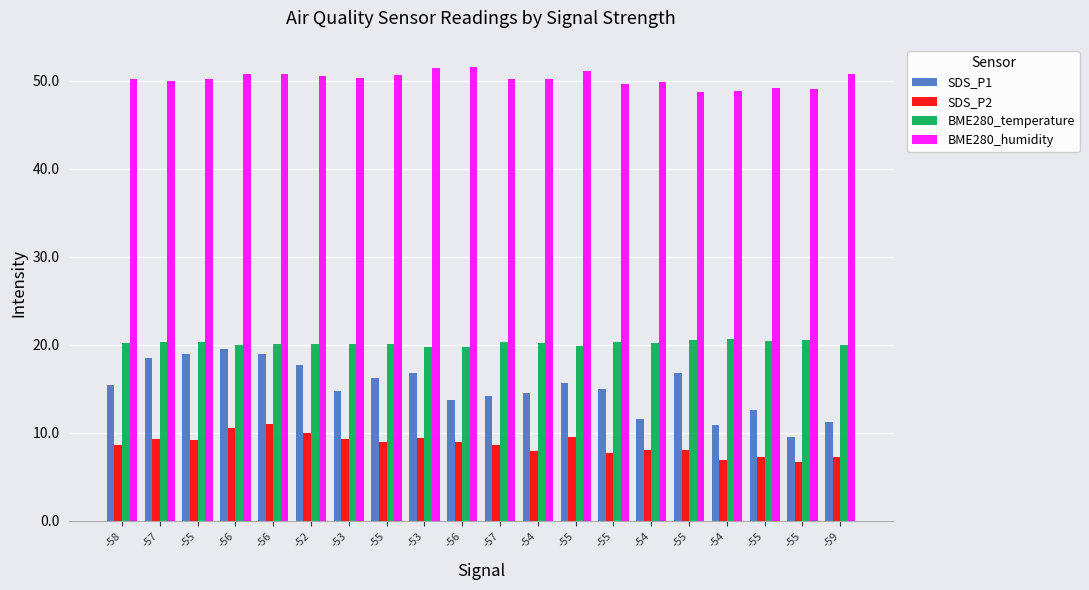

The value of SDS_P1 at -54 is 20.3. True or false?

False